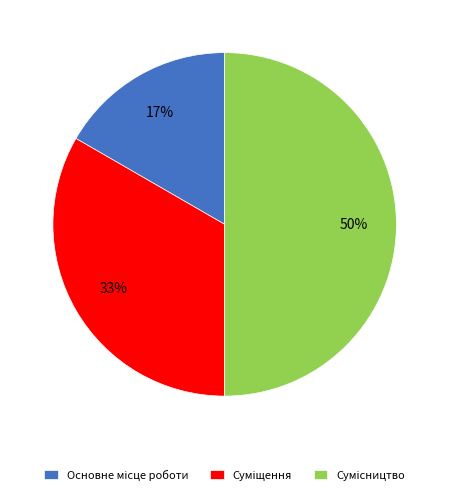

How many segments does this pie chart have?

3